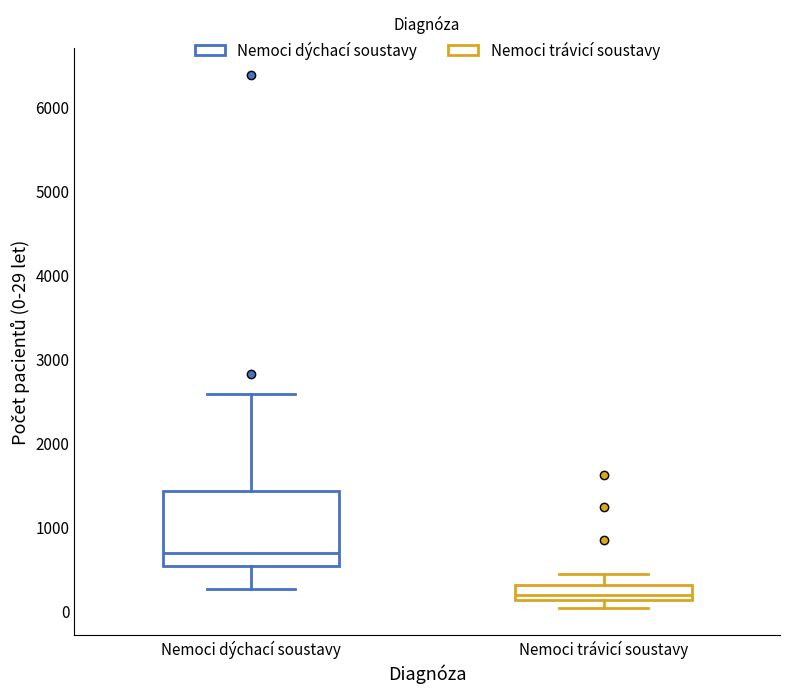

Where does the median line of the box for Nemoci dýchací soustavy sit on the y-axis? The values are not printed on the chart, so give them approximately, as read against the axis.

700